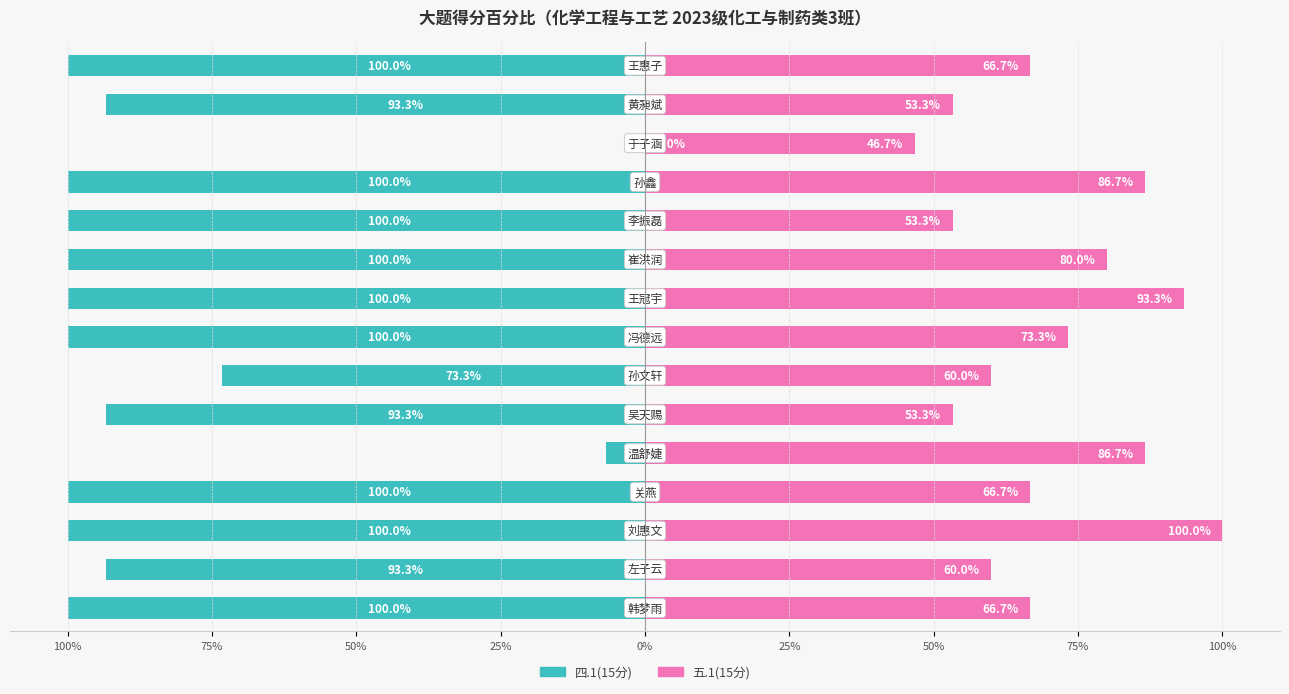

Reading left to right, what are all the values shown in this chart?

四.1(15分): -100.0	-93.3	-100.0	-100.0	-6.7	-93.3	-73.3	-100.0	-100.0	-100.0	-100.0	-100.0	0.0	-93.3	-100.0
五.1(15分): 66.7	60.0	100.0	66.7	86.7	53.3	60.0	73.3	93.3	80.0	53.3	86.7	46.7	53.3	66.7